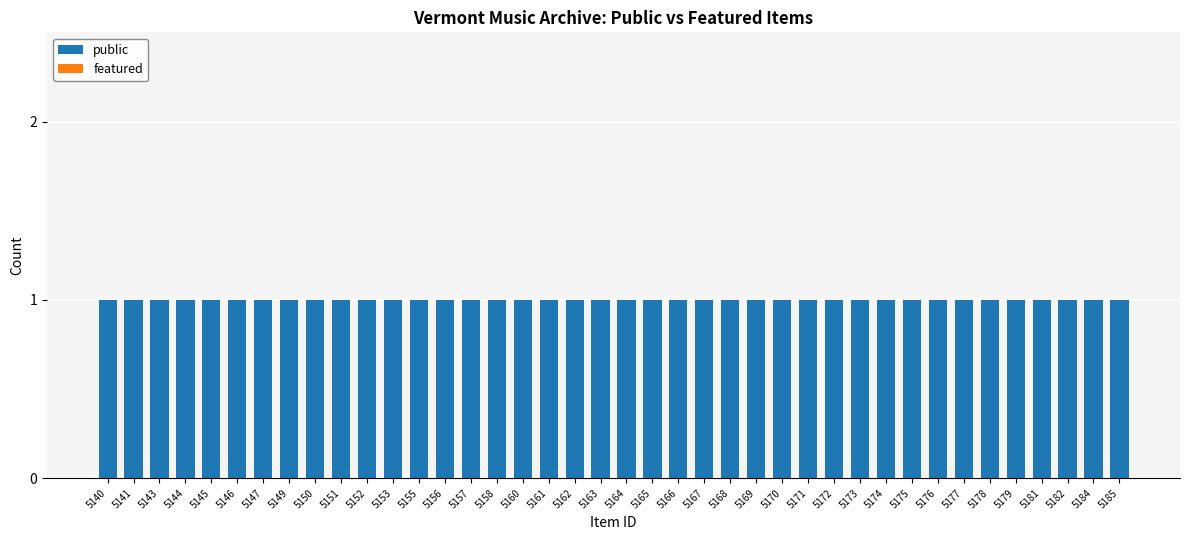

How many bars are there in each group?

2